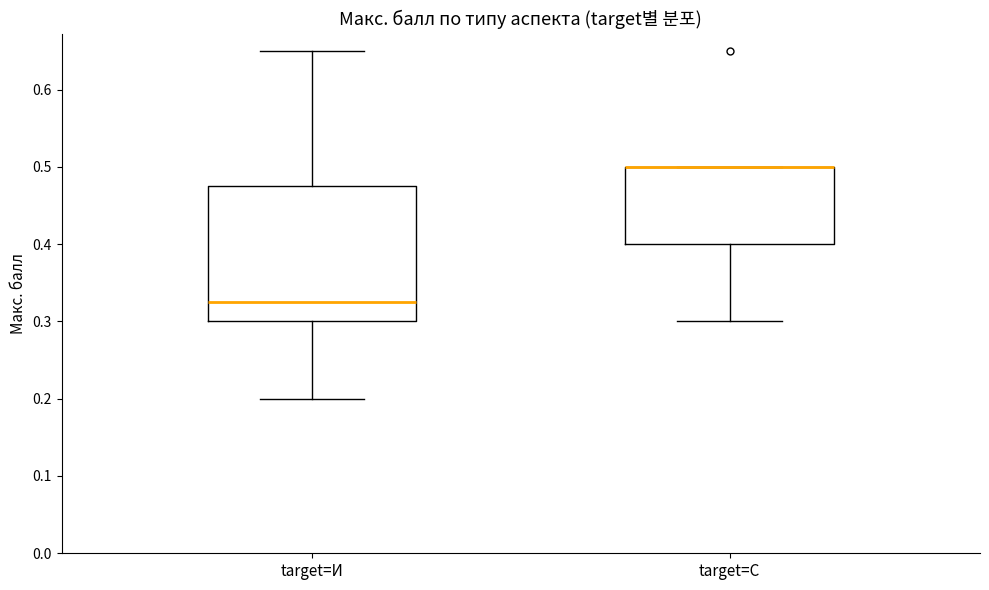

Which box is the tallest, from its lower edge to its upper edge?

target=И